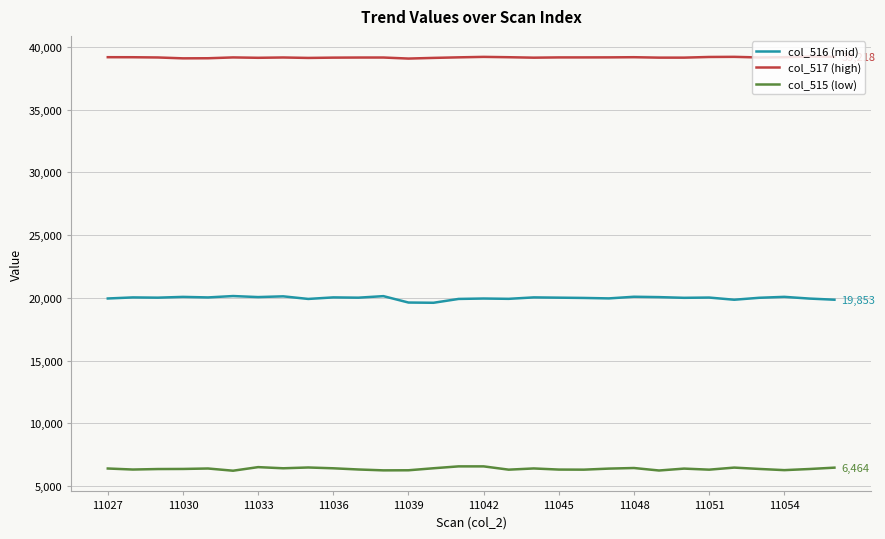

At how many categories does at least one series exceed 10798?

30